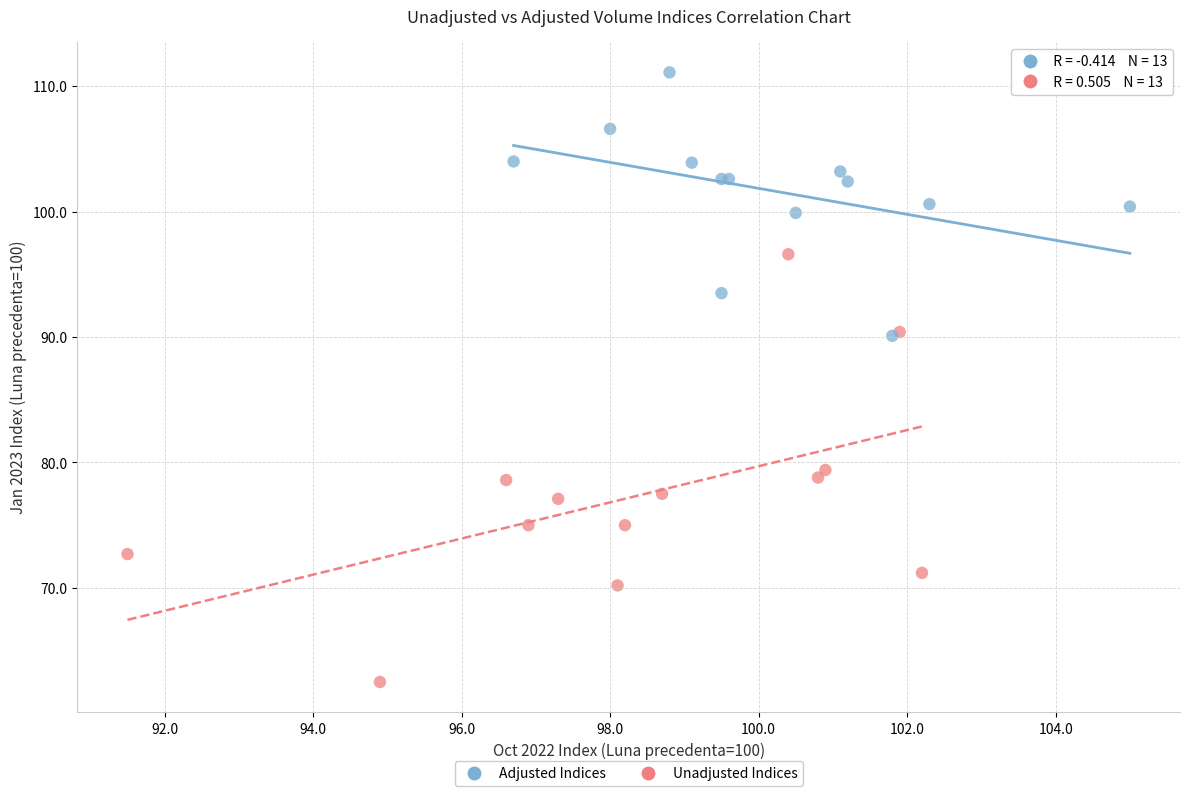

Which series has the largest Y range (max minus min)?

Unadjusted Indices